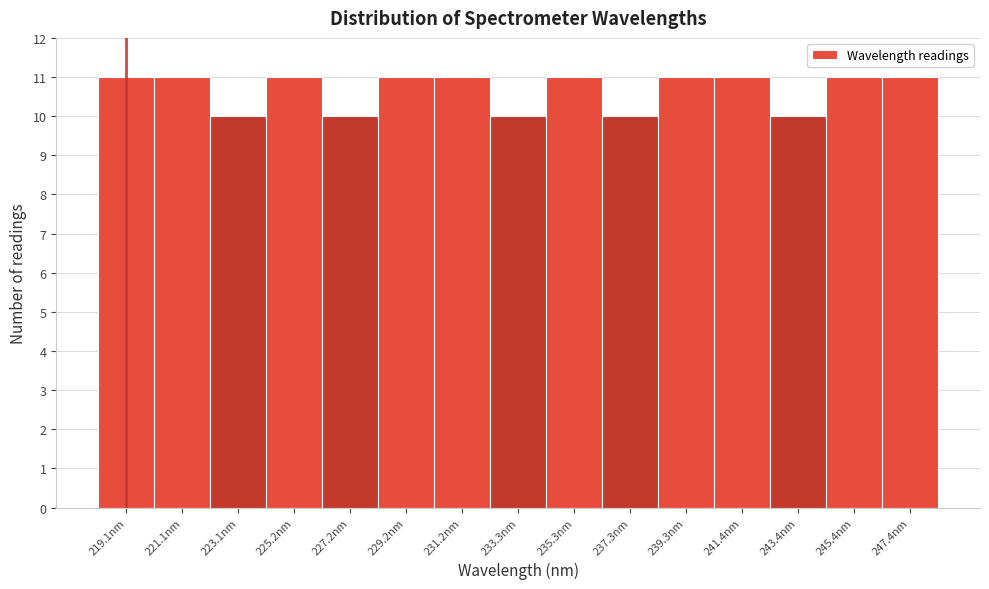

Reading left to right, transcribe this chart: for each bar, give the range it covers on the x-axis and its height. Neither the bar edges nor the heights are printed on the chart, so give them approximately, as read against the axes.

218.0 to 220.0: 11
220.0 to 222.0: 11
222.0 to 224.0: 10
224.0 to 226.0: 11
226.0 to 228.0: 10
228.0 to 230.0: 11
230.0 to 232.0: 11
232.0 to 234.5: 10
234.5 to 236.5: 11
236.5 to 238.5: 10
238.5 to 240.5: 11
240.5 to 242.5: 11
242.5 to 244.5: 10
244.5 to 246.5: 11
246.5 to 248.5: 11